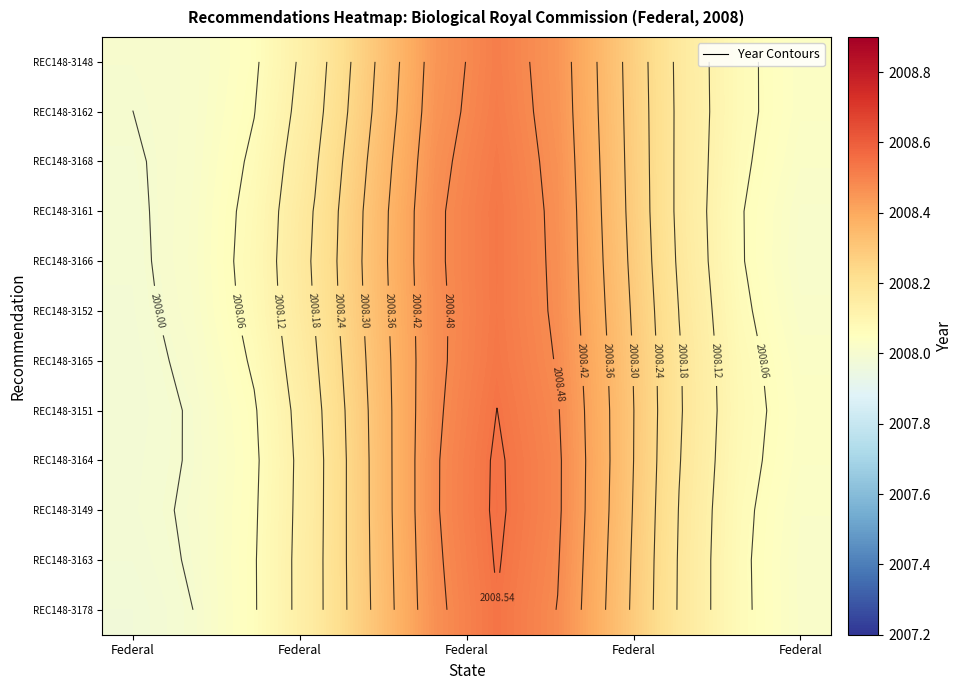

How many distinct data groups are displayed?

12